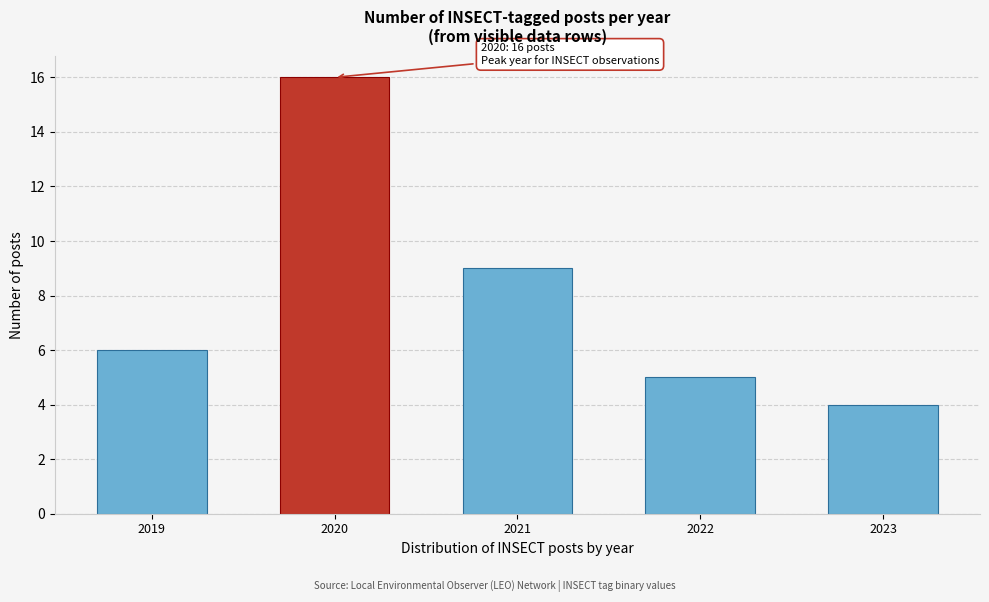

Reading right to left, list all the values displayed in this chart.

4	5	9	16	6